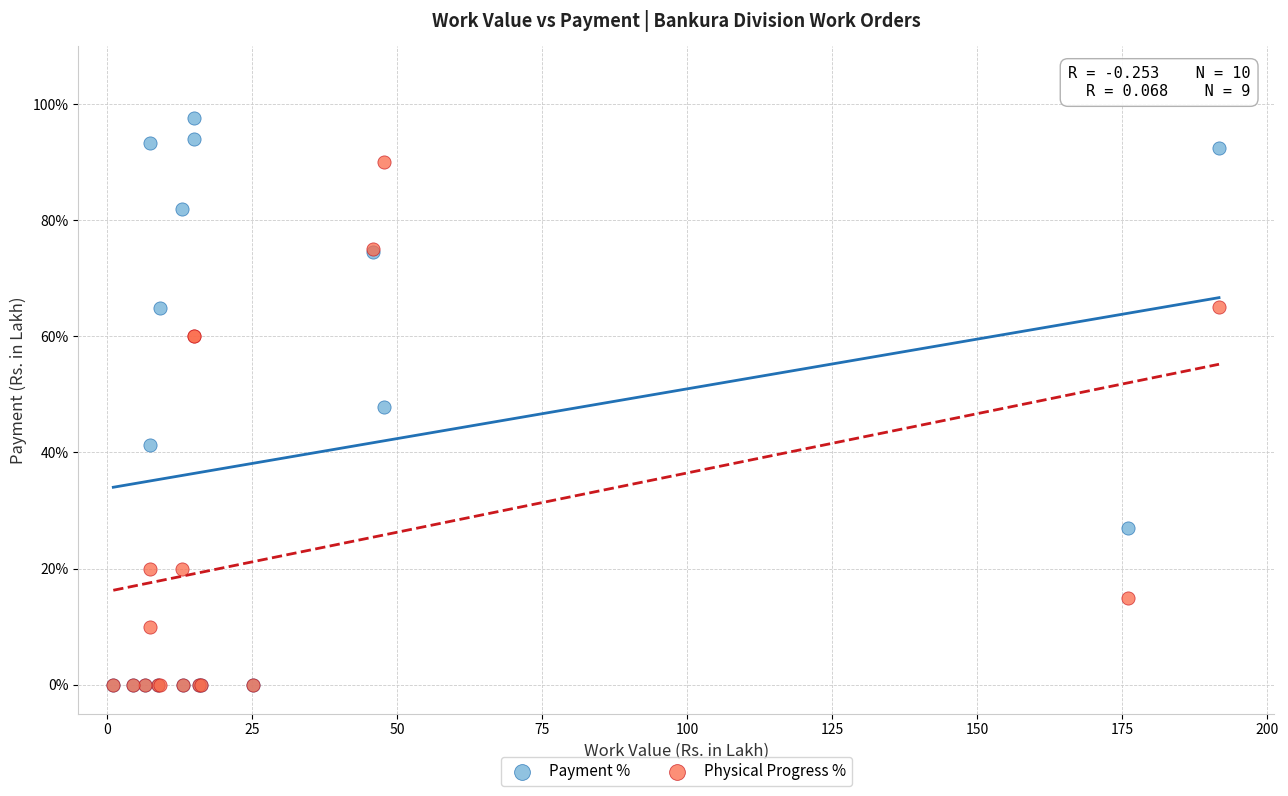

What are all the series names shown in the legend?

Payment %, Physical Progress %